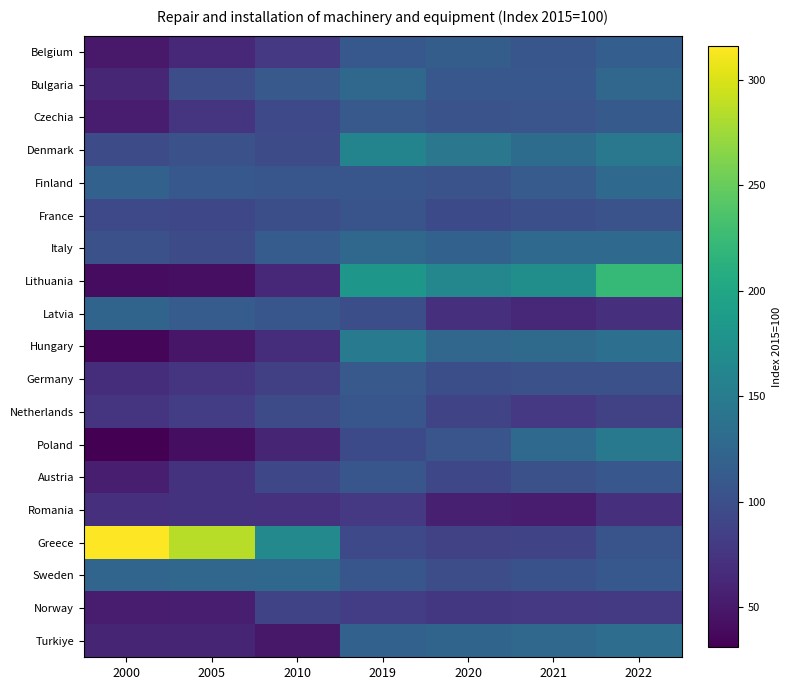

Reading left to right, list all the values displayed in this chart.

Belgium: 2000=50.6	2005=62.7	2010=77.9	2019=109.1	2020=115.3	2021=107.0	2022=116.3
Bulgaria: 2000=62.0	2005=98.5	2010=111.2	2019=127.0	2020=109.0	2021=108.9	2022=125.7
Czechia: 2000=52.8	2005=75.1	2010=93.8	2019=110.8	2020=103.8	2021=106.6	2022=111.9
Denmark: 2000=95.9	2005=101.5	2010=96.9	2019=160.2	2020=143.6	2021=132.4	2022=145.3
Finland: 2000=119.2	2005=109.8	2010=106.9	2019=107.7	2020=104.0	2021=112.6	2022=128.6
France: 2000=94.2	2005=92.8	2010=99.9	2019=104.8	2020=94.7	2021=100.5	2022=104.3
Italy: 2000=102.1	2005=97.7	2010=113.7	2019=126.9	2020=119.4	2021=128.3	2022=128.1
Lithuania: 2000=40.4	2005=43.2	2010=62.4	2019=181.7	2020=163.3	2021=171.5	2022=221.6
Latvia: 2000=122.7	2005=113.9	2010=107.1	2019=99.8	2020=70.4	2021=64.1	2022=69.5
Hungary: 2000=34.9	2005=48.0	2010=68.7	2019=148.0	2020=125.5	2021=129.2	2022=135.0
Germany: 2000=68.3	2005=74.8	2010=84.9	2019=110.4	2020=99.7	2021=101.8	2022=101.8
Netherlands: 2000=74.8	2005=82.7	2010=97.7	2019=107.4	2020=89.3	2021=78.6	2022=86.3
Poland: 2000=31.0	2005=41.8	2010=60.5	2019=95.3	2020=106.0	2021=128.0	2022=145.8
Austria: 2000=54.6	2005=72.3	2010=93.1	2019=107.0	2020=92.3	2021=101.7	2022=108.9
Romania: 2000=69.4	2005=72.3	2010=72.1	2019=78.2	2020=55.9	2021=54.0	2022=70.5
Greece: 2000=316.3	2005=285.9	2010=165.8	2019=93.6	2020=87.8	2021=90.0	2022=105.2
Sweden: 2000=123.9	2005=125.4	2010=127.2	2019=107.5	2020=98.7	2021=103.0	2022=109.4
Norway: 2000=54.0	2005=54.8	2010=90.0	2019=83.3	2020=77.4	2021=78.8	2022=79.4
Turkiye: 2000=60.6	2005=60.6	2010=49.6	2019=119.2	2020=122.5	2021=127.1	2022=133.1